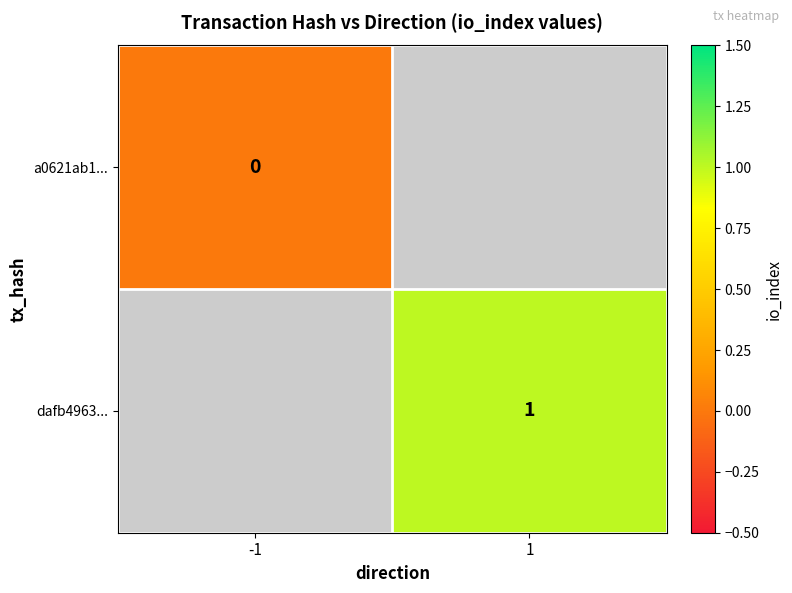

What is the maximum value shown in the chart?

1.0